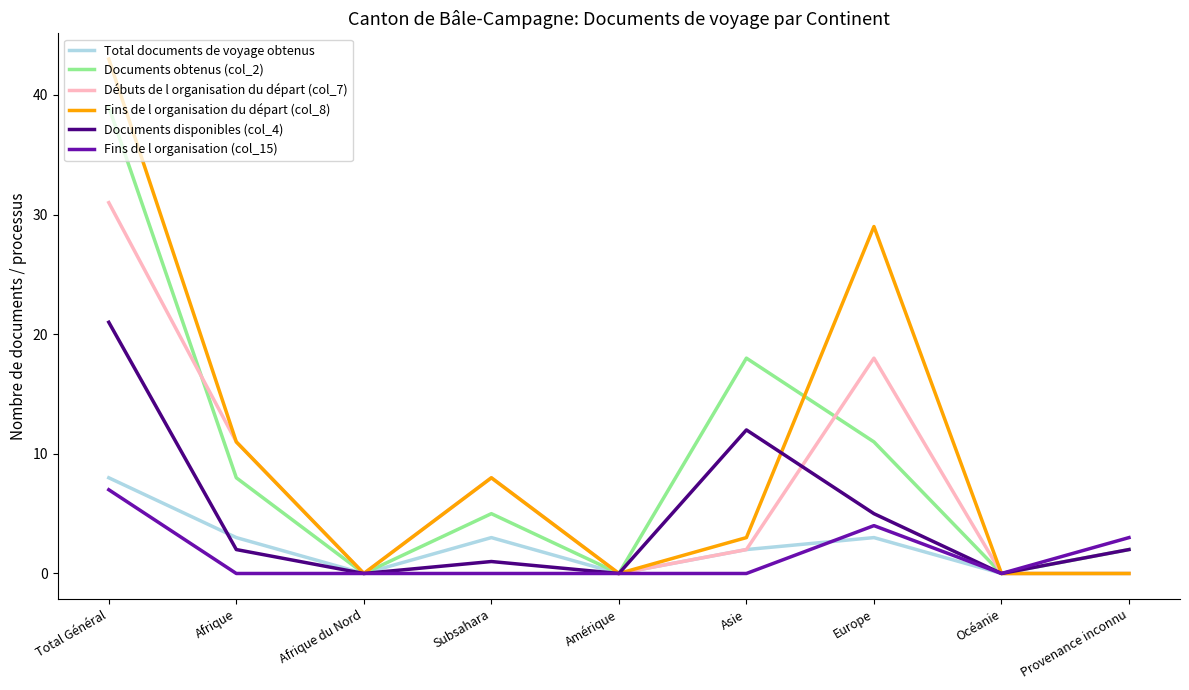

What is the sum of all Débuts de l organisation du départ (col_7) values?

70